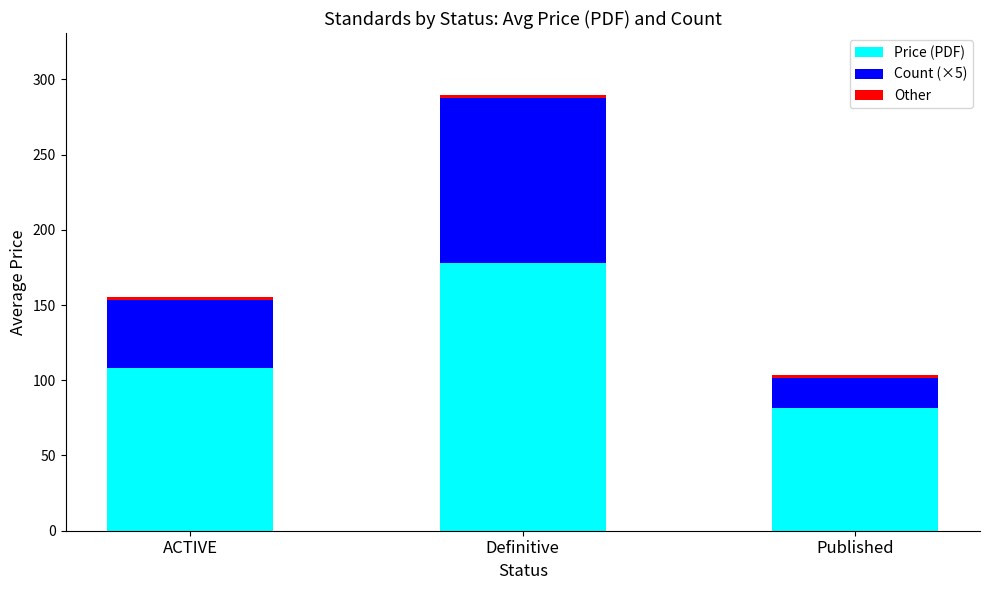

The Price (PDF) series shows 73.8 at Definitive. True or false?

False